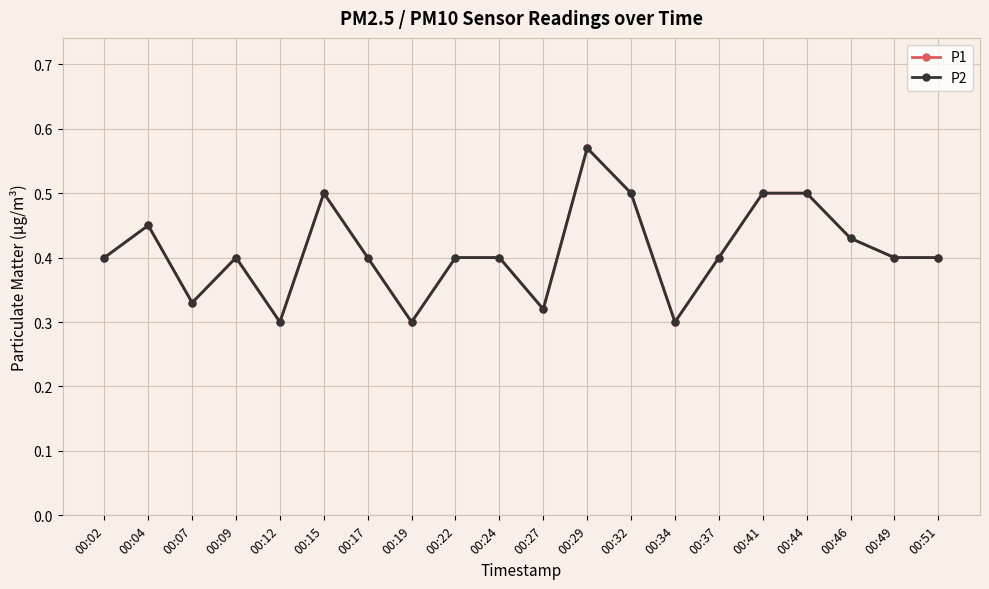

True or false: P1 and P2 cross at least once.

False